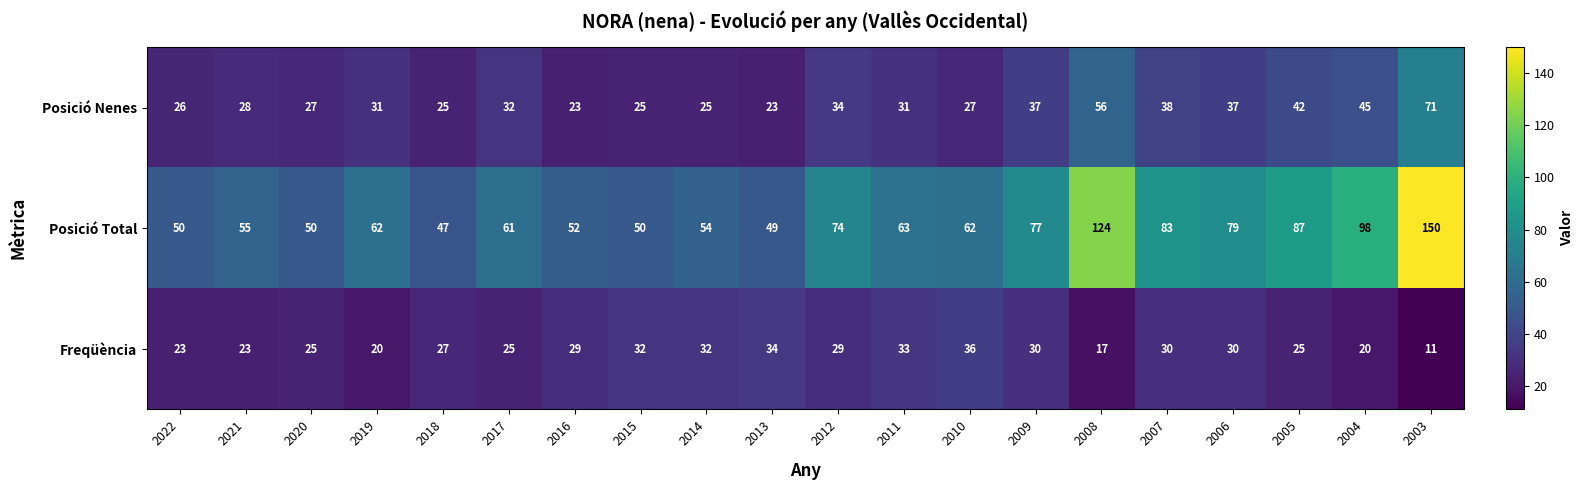

What is the total value across all series at 2013?

106